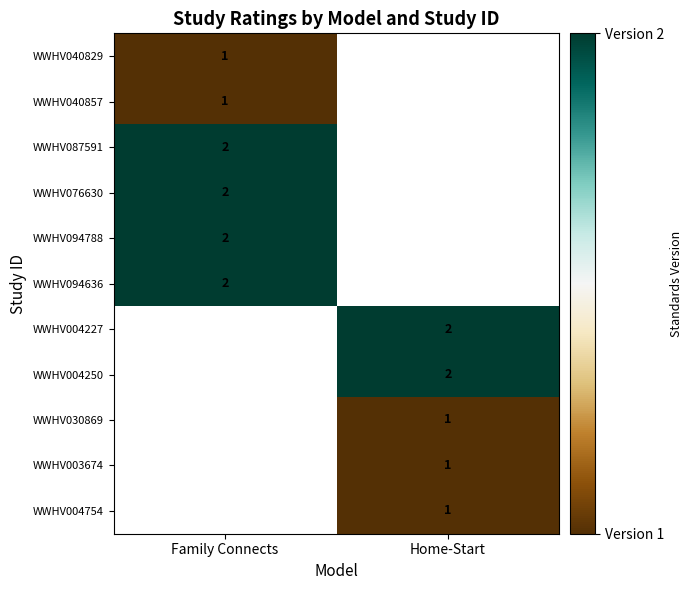

Is it true that WWHV040857 equals 1 at Family Connects?

True